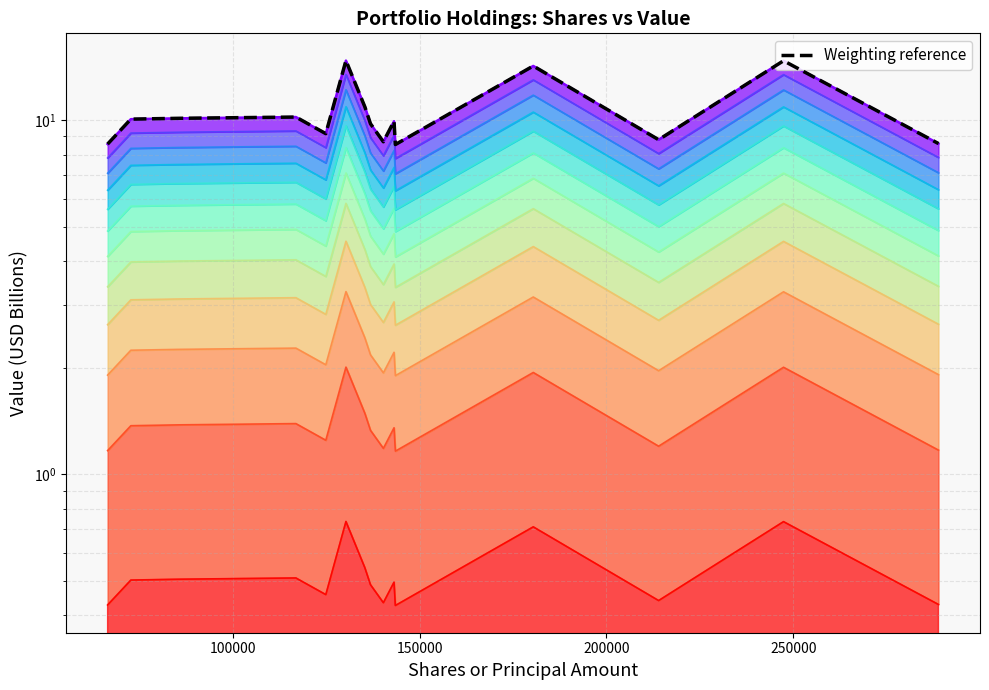

What is the sum of all Portfolio Value values?

157.0